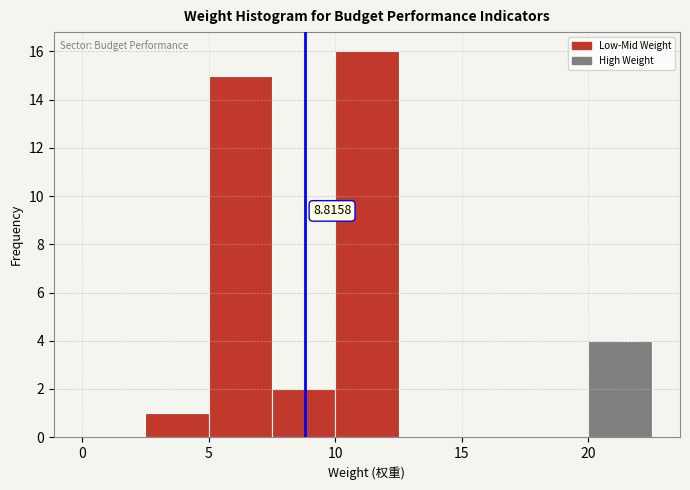

Which range on the x-axis has the tallest bar?

10.0 to 12.5